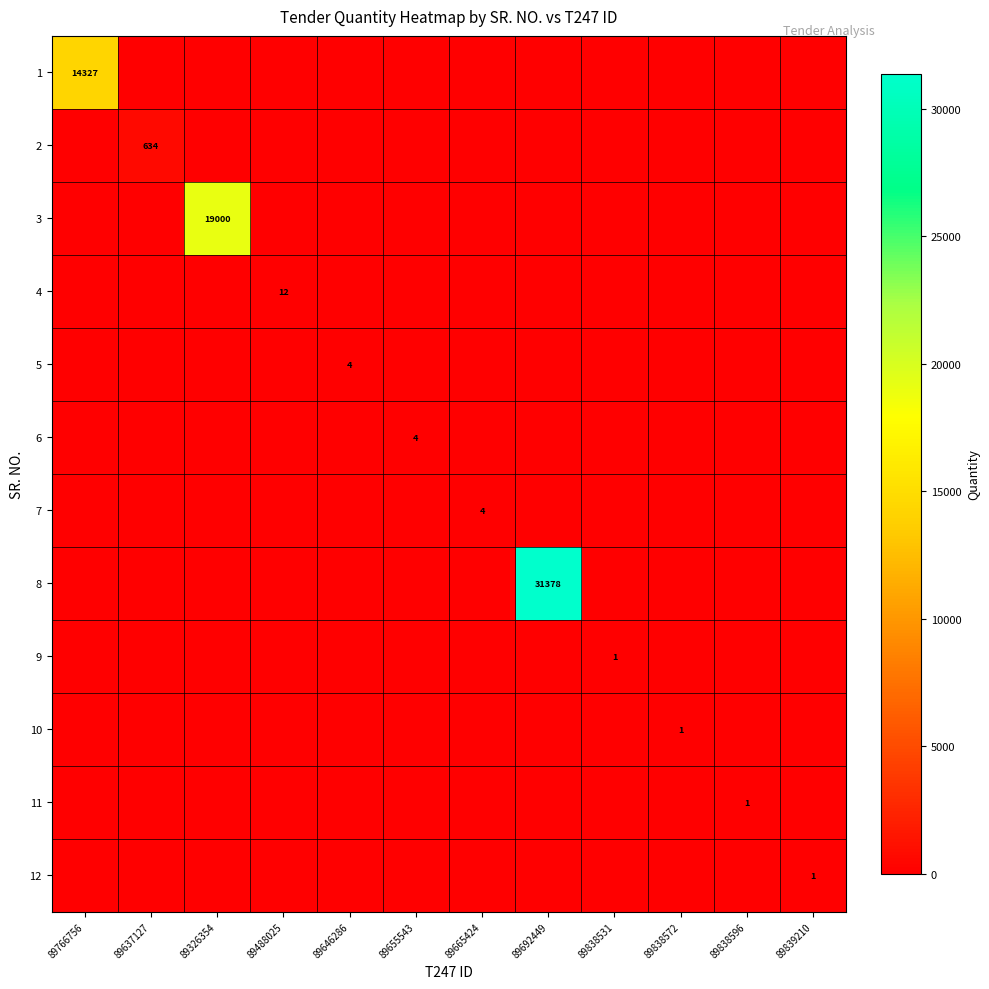

Between 89692449 and 89665424, which is larger?

89692449